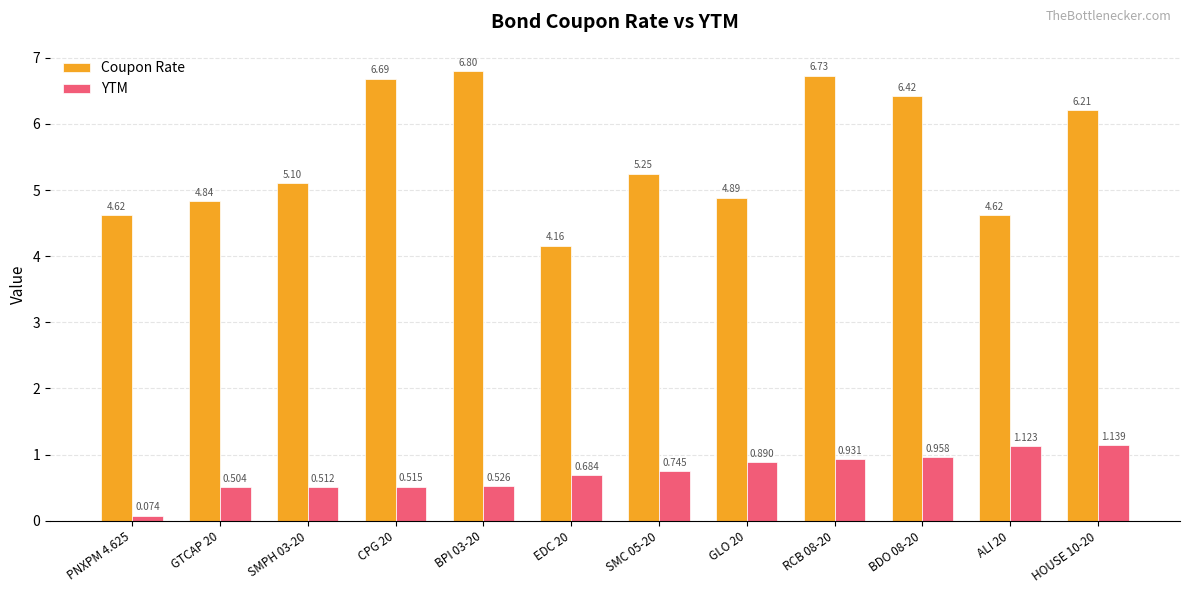

Which series has the widest spread of values?

Coupon Rate